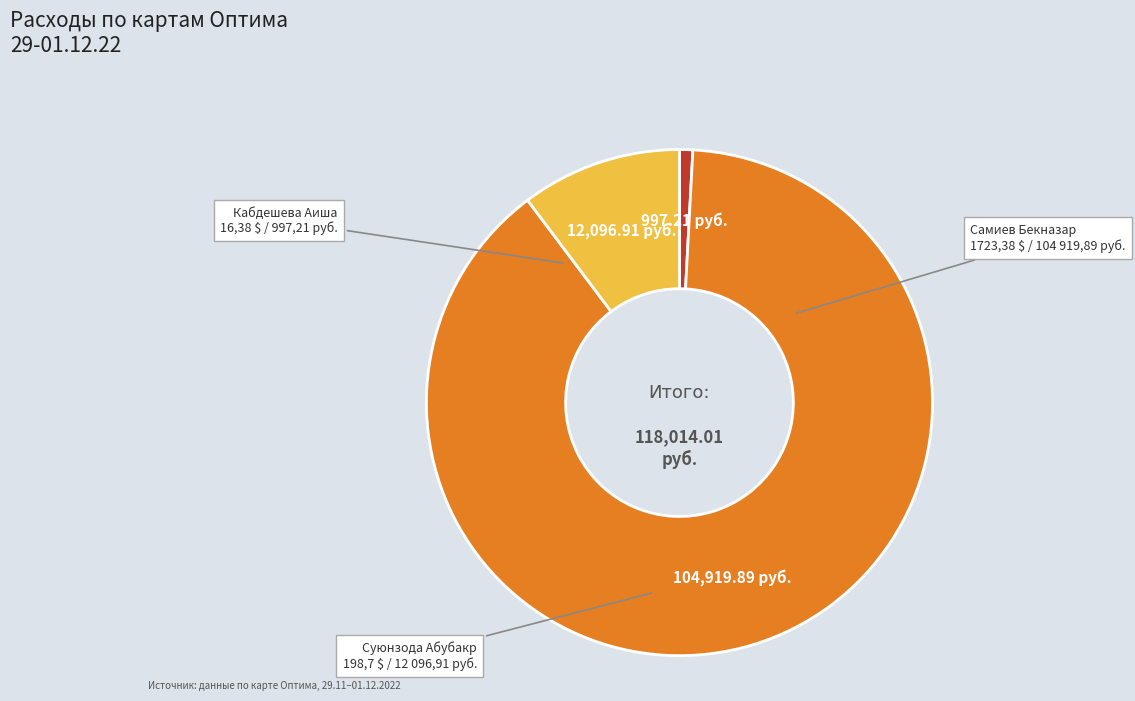

Which has a higher value, Кабдешева Аиша or Суюнзода Абубакр?

Суюнзода Абубакр